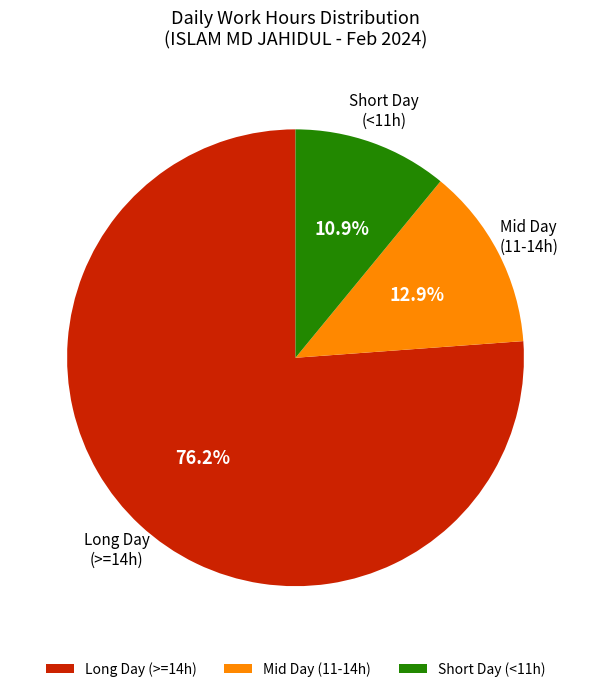

Combined, what portion of the pie is Long Day (>=14h) and Mid Day (11-14h)?

89.1%